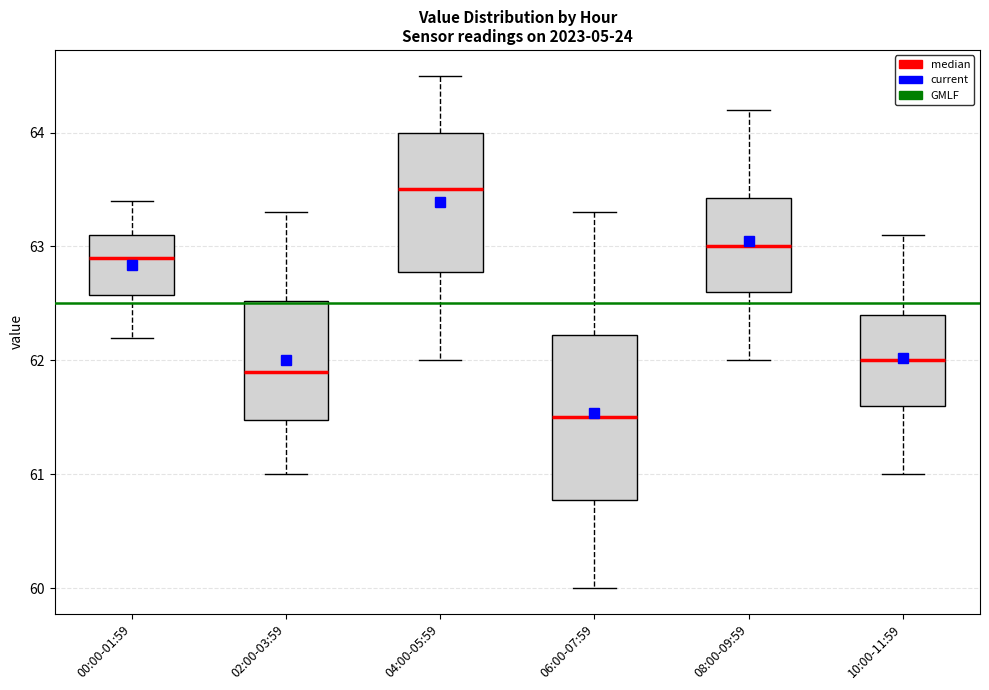

Reading left to right, transcribe this box plot: for each box, give where its median line is, the range the box spans, and where its two whiskers end, as read against the y-axis. The values are not printed on the chart, so give them approximately, as read against the axis.

00:00-01:59: median 62.9, box 62.6 to 63.1, whiskers 62.2 to 63.4
02:00-03:59: median 61.9, box 61.5 to 62.5, whiskers 61.0 to 63.3
04:00-05:59: median 63.5, box 62.8 to 64.0, whiskers 62.0 to 64.5
06:00-07:59: median 61.5, box 60.8 to 62.2, whiskers 60.0 to 63.3
08:00-09:59: median 63.0, box 62.6 to 63.4, whiskers 62.0 to 64.2
10:00-11:59: median 62.0, box 61.6 to 62.4, whiskers 61.0 to 63.1